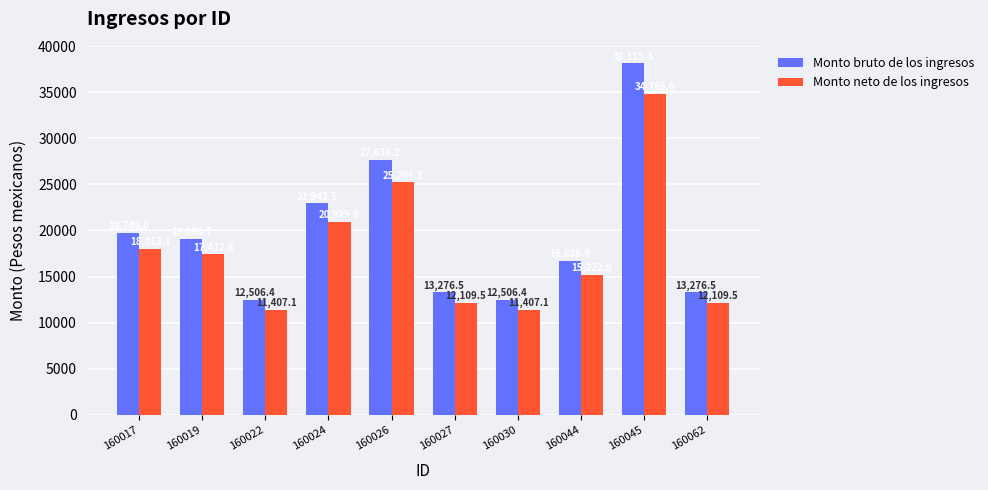

List the series in order of their overall mean, lowest first.

Monto neto de los ingresos, Monto bruto de los ingresos